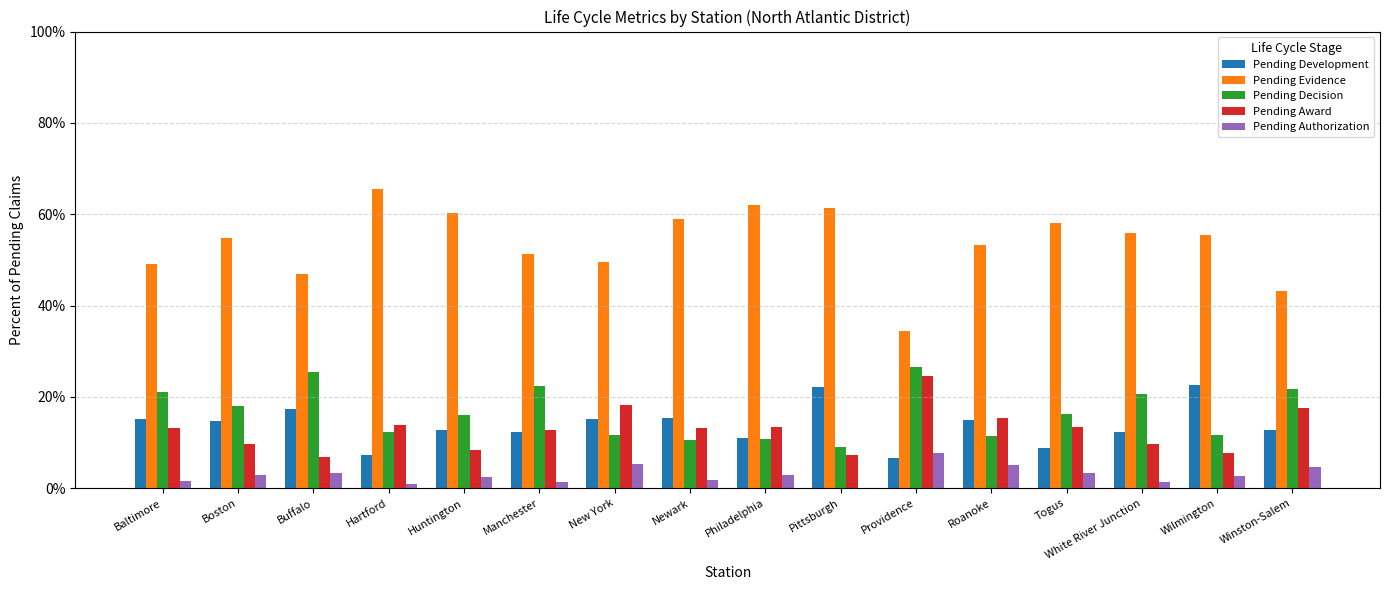

What is the difference between the Pending Evidence values at Boston and New York?

0.1